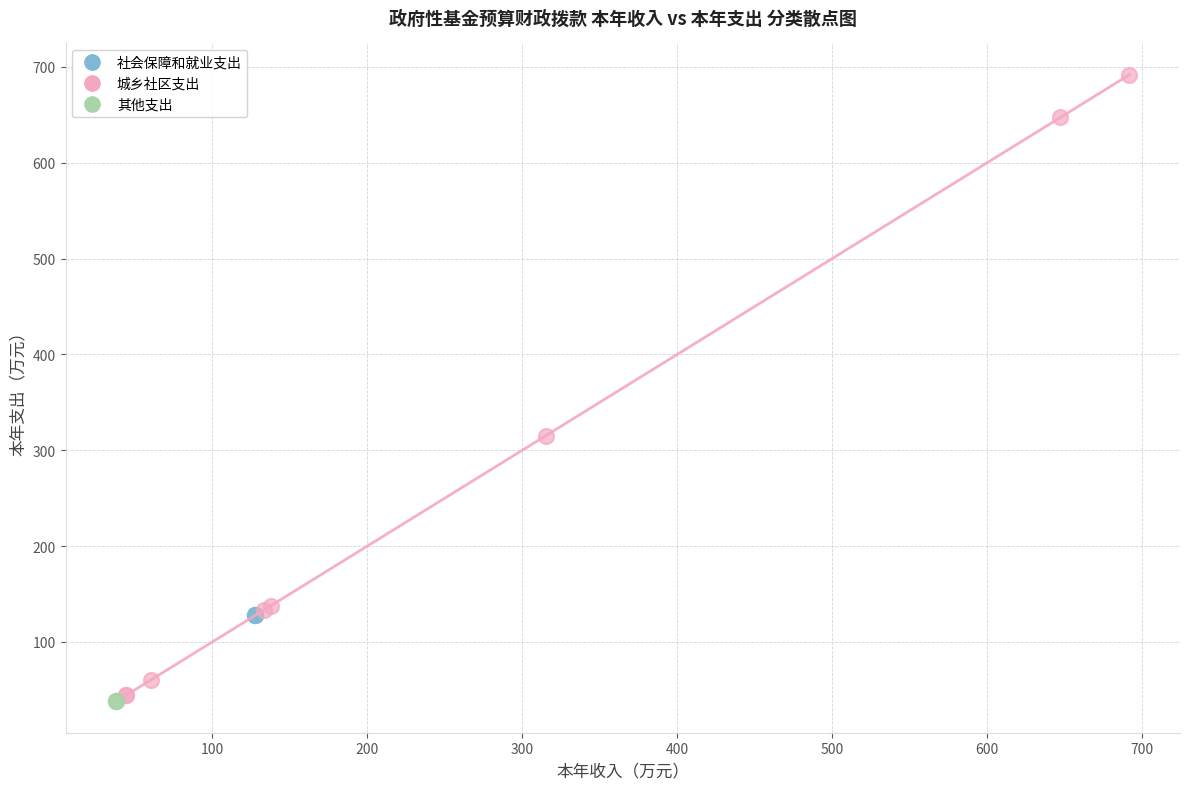

What are all the series names shown in the legend?

社会保障和就业支出, 城乡社区支出, 其他支出